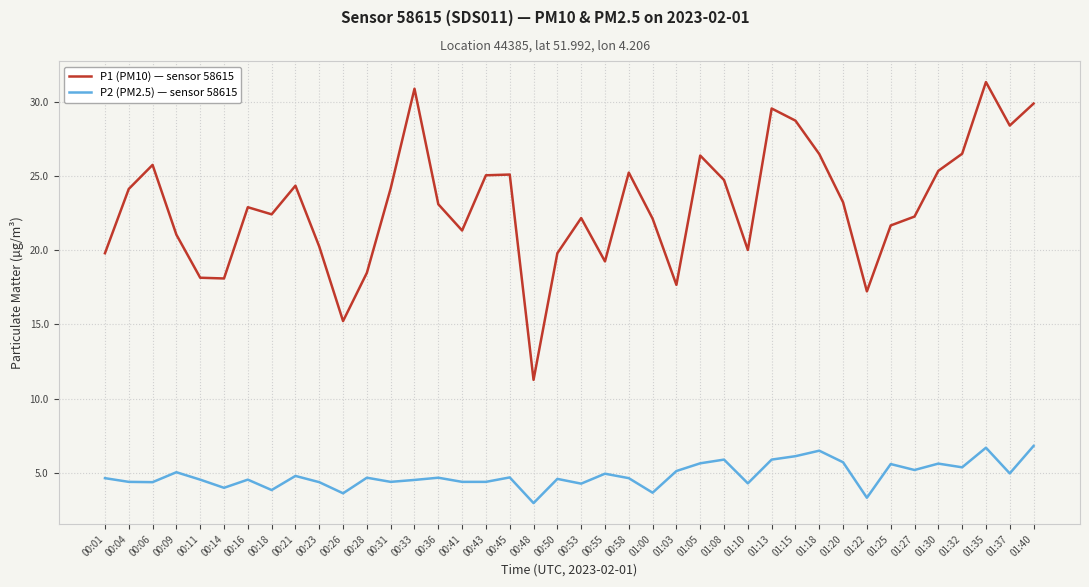

Is the value of P1 (PM10) — sensor 58615 at 01:18 greater than the value of P2 (PM2.5) — sensor 58615 at 00:11?

Yes